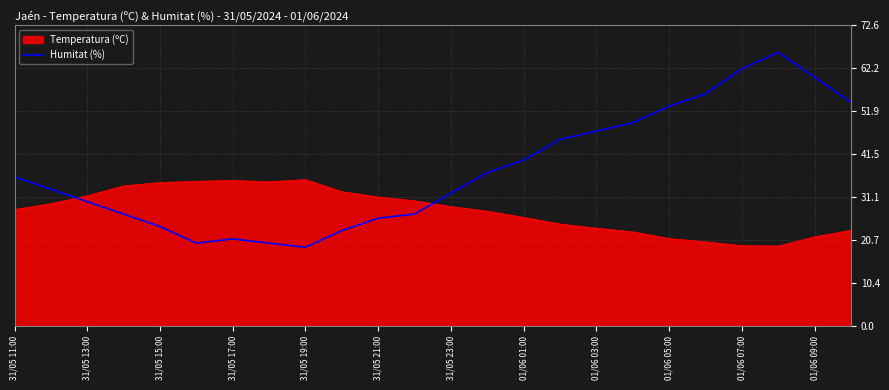

What is the difference between the maximum and minimum values in the Temperatura (ºC) series?

16.0